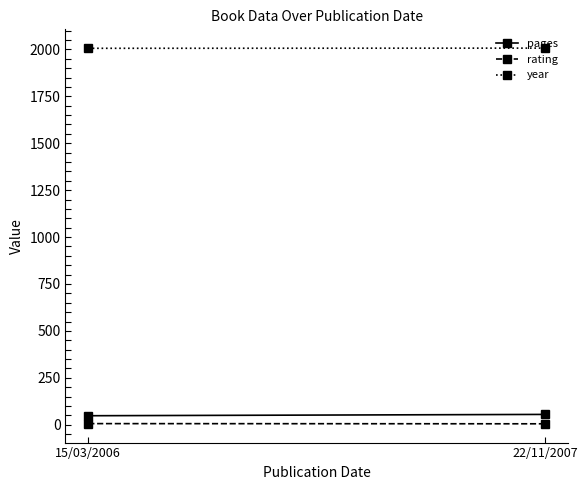

Reading right to left, what are all the values shown in this chart?

pages: 22/11/2007=55	15/03/2006=48
rating: 22/11/2007=5	15/03/2006=6
year: 22/11/2007=2007	15/03/2006=2006